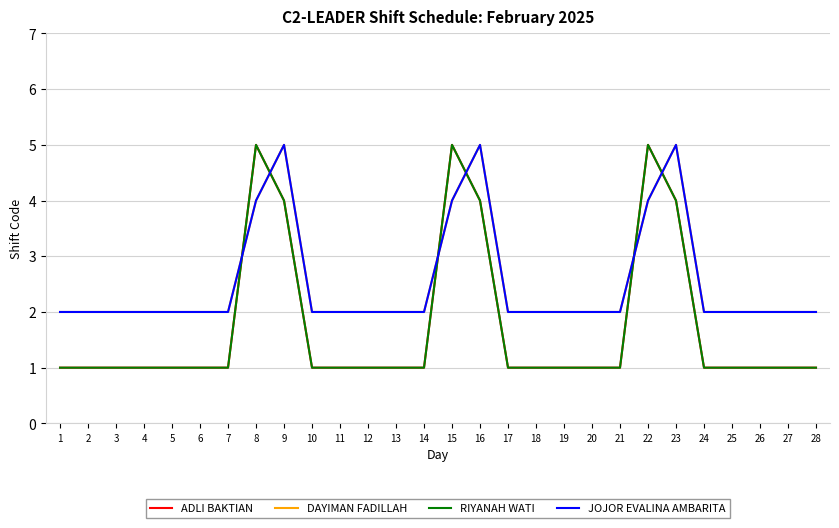

Is this an area chart (filled region under the line)?

No